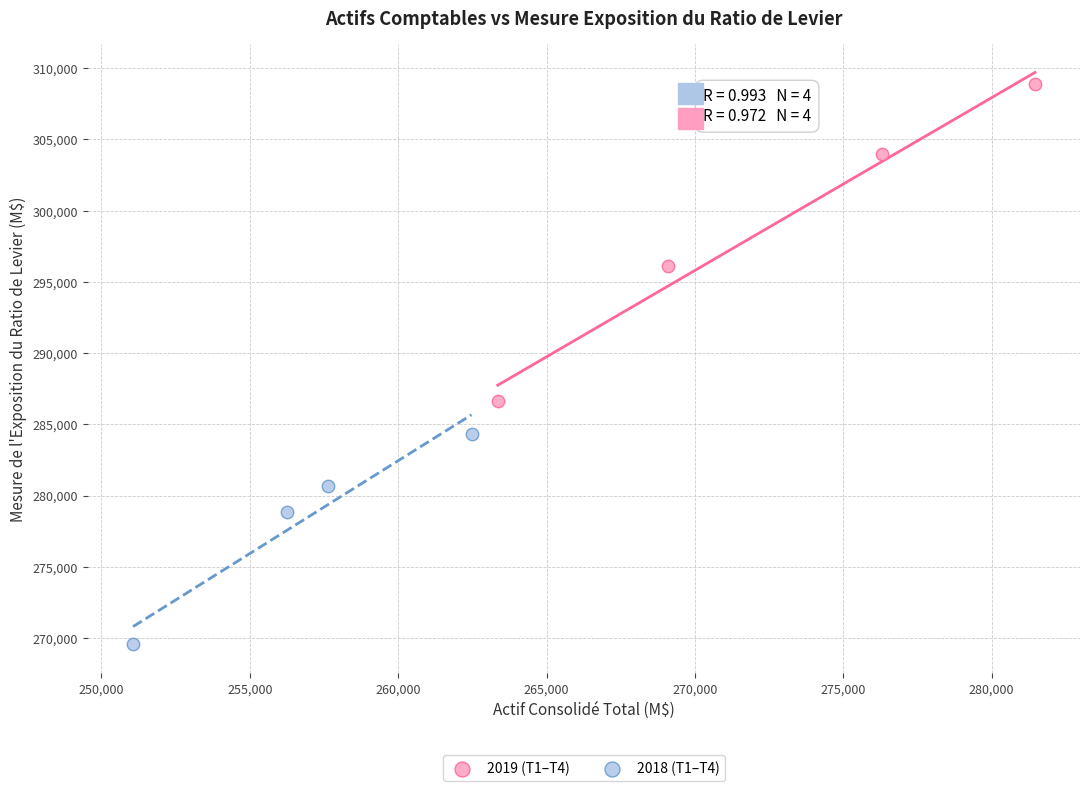

Which series reaches the maximum Y coordinate?

2019 (T1–T4)